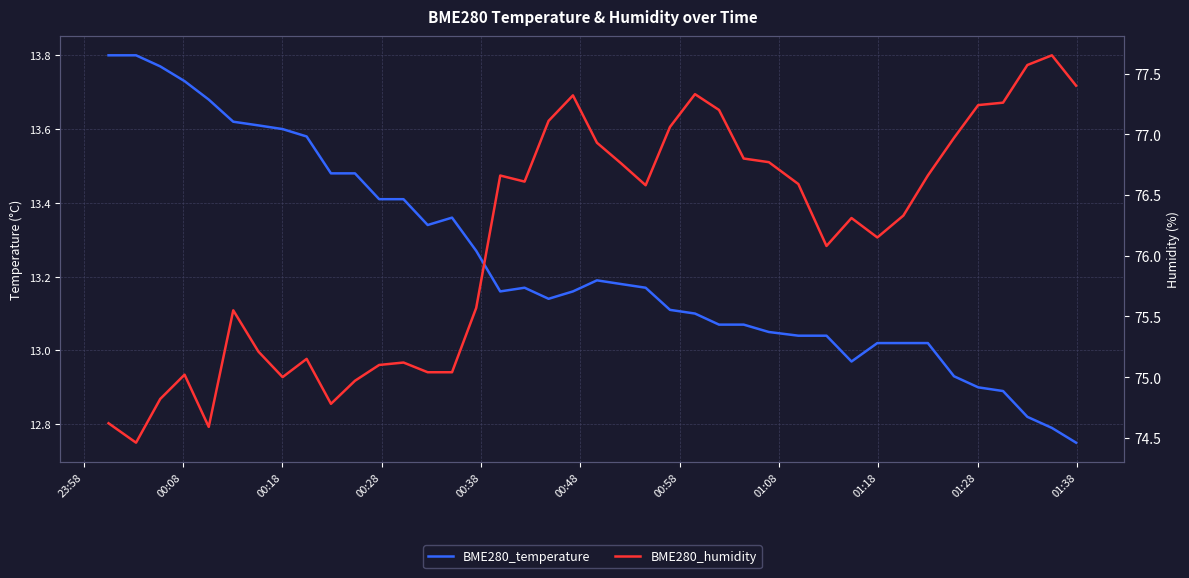

What is the value of the BME280_temperature point at the 15th from the left?

13.4